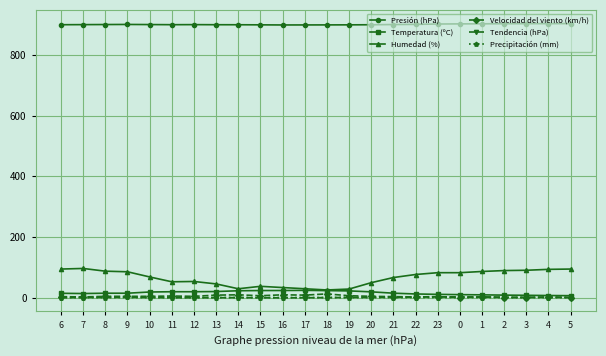

What is the maximum value shown in the chart?

903.8